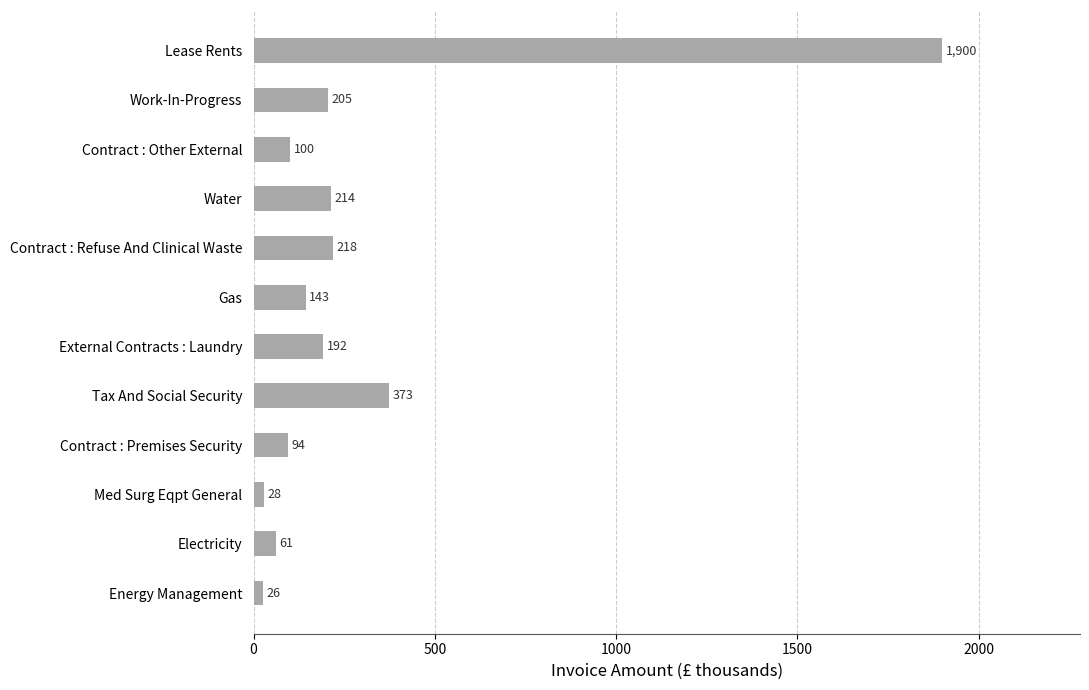

The chart shows a value of 296.8 at Contract : Refuse And Clinical Waste. True or false?

False